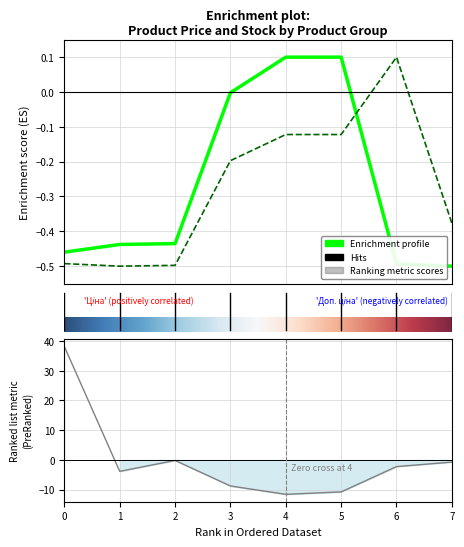

What is the difference between the maximum and second lowest values in the Залишок series?

48.9